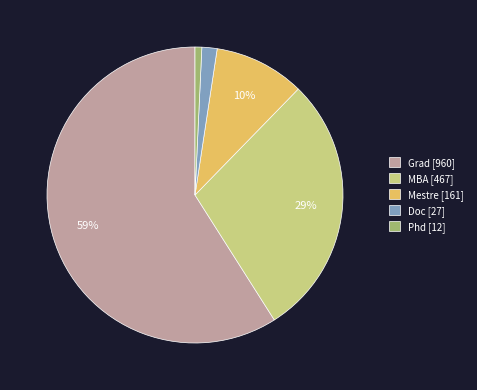

Rank the categories by value from highest to lowest.

Grad, MBA, Mestre, Doc, Phd